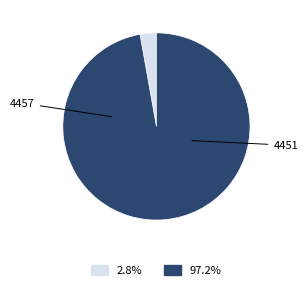

What is the largest slice in the pie chart?

4451